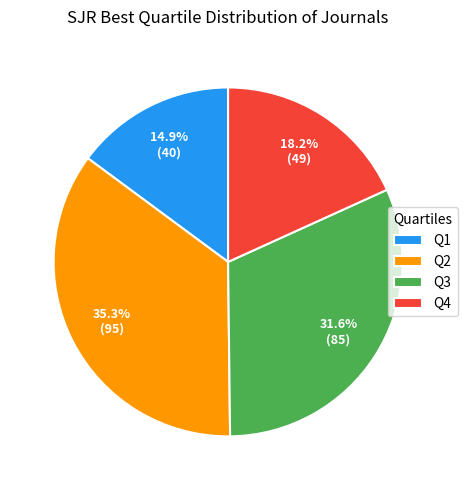

The Q2 slice represents 27% of the pie. True or false?

False